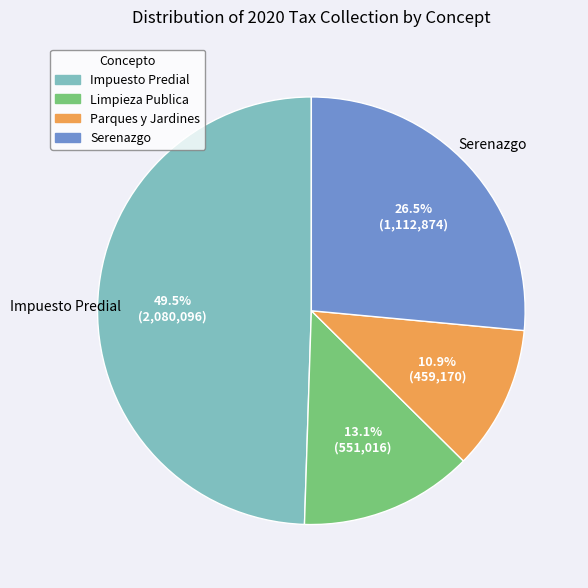

To the nearest percent, what is the combined percentage of Limpieza Publica and Parques y Jardines?

24%